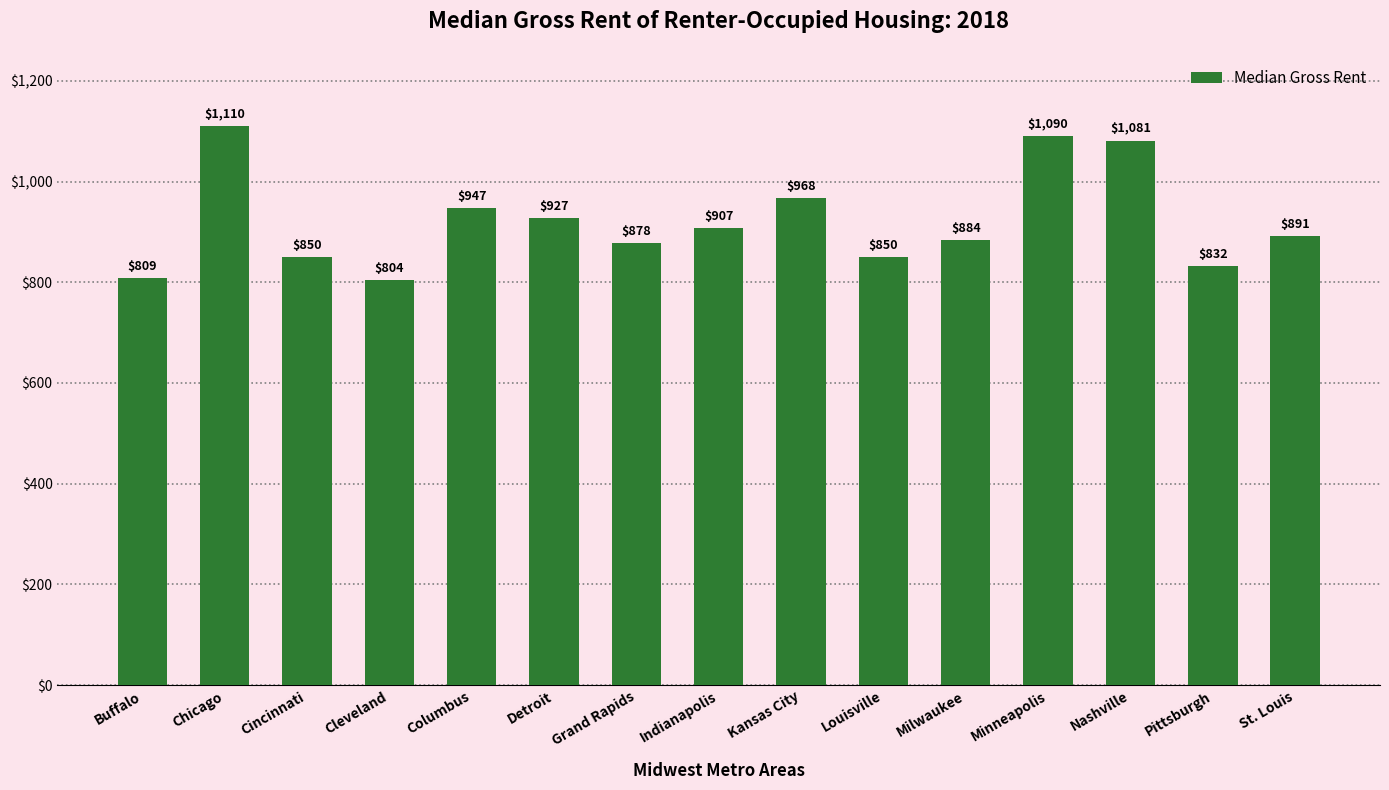

Reading left to right, transcribe all the data shown in this chart.

809	1110	850	804	947	927	878	907	968	850	884	1090	1081	832	891